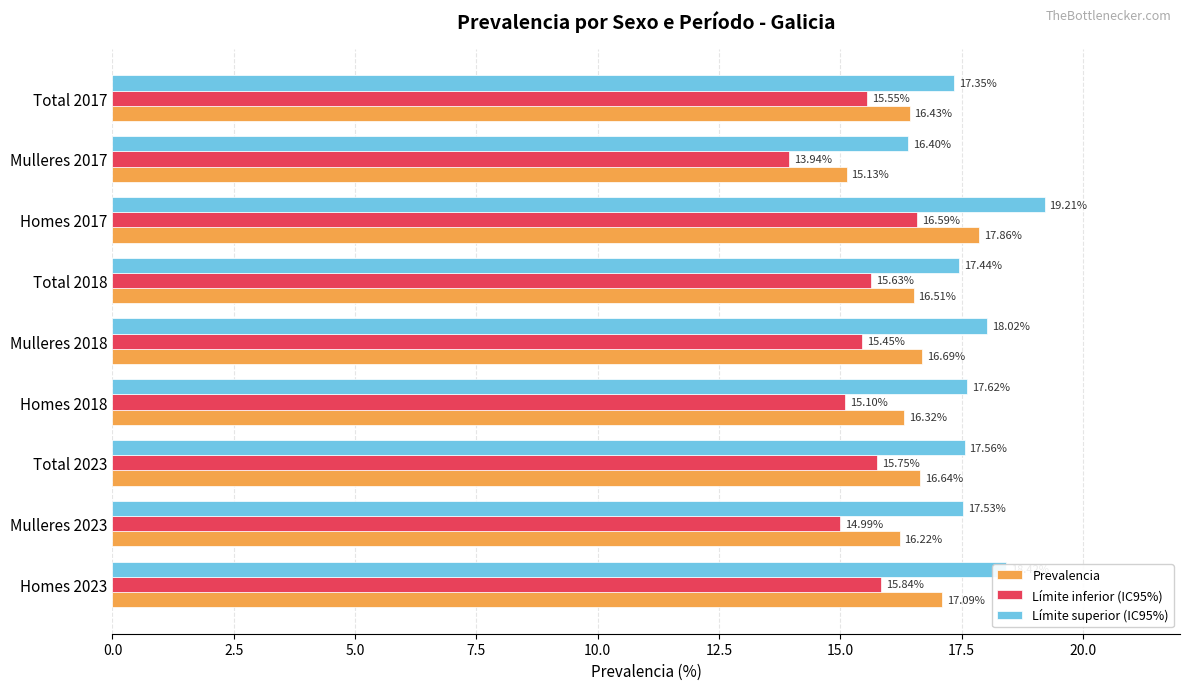

What is the total value across all series at Homes 2023?

51.4